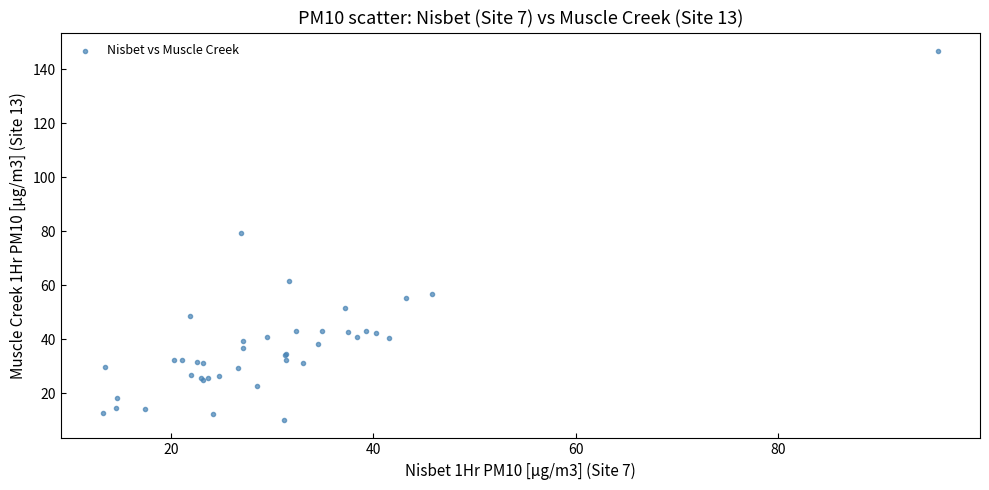

What Y value in the scatter plot is closest to 78?

79.5